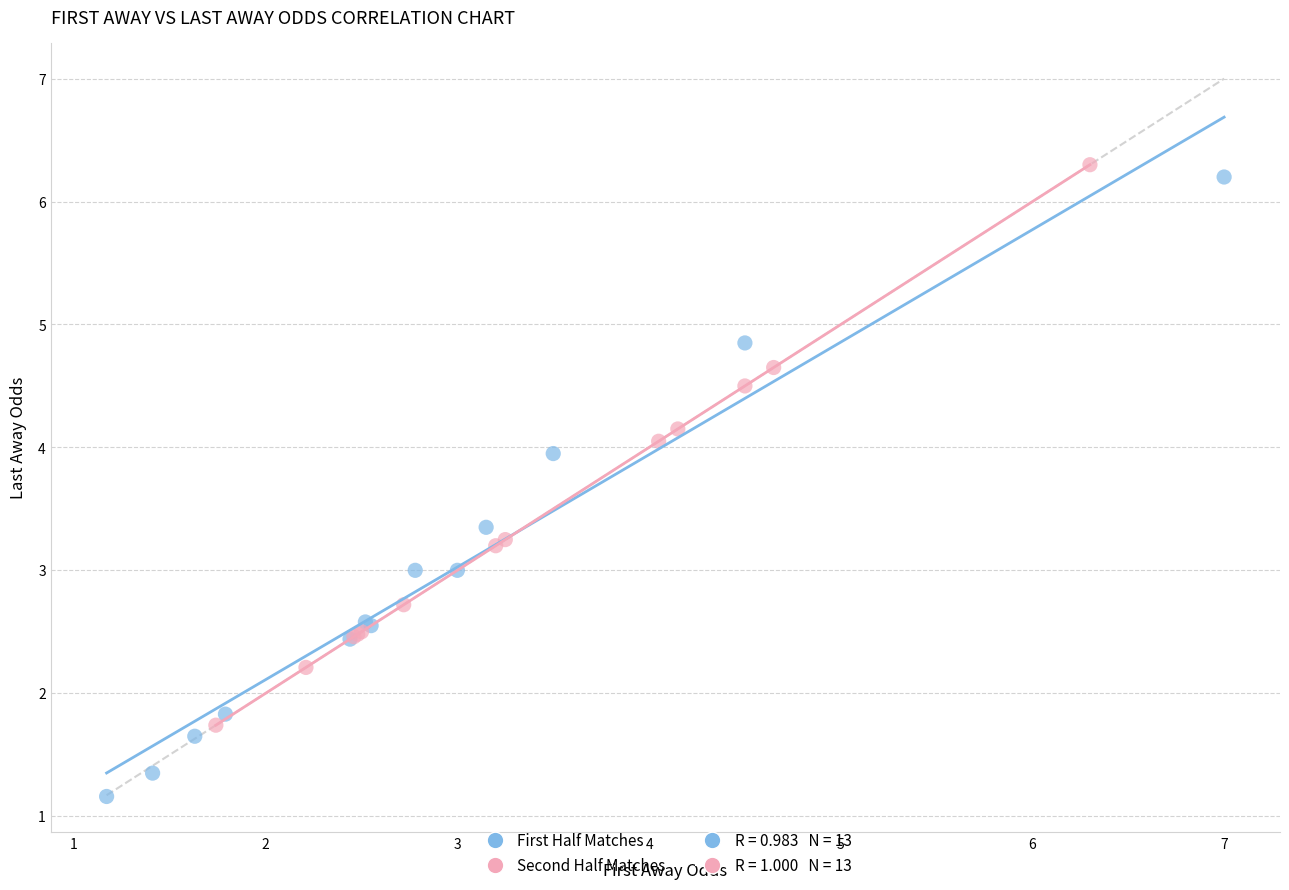

Which series reaches the minimum Y coordinate?

First Half Matches